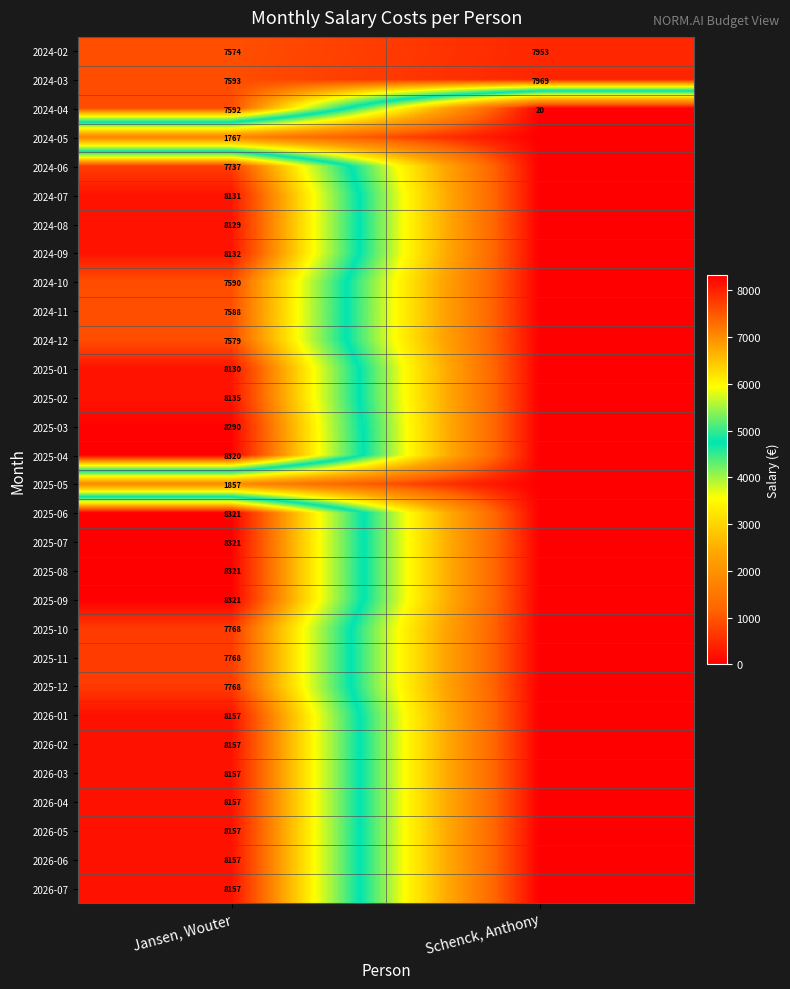

What is the difference between the highest and lowest values at Jansen, Wouter?

6554